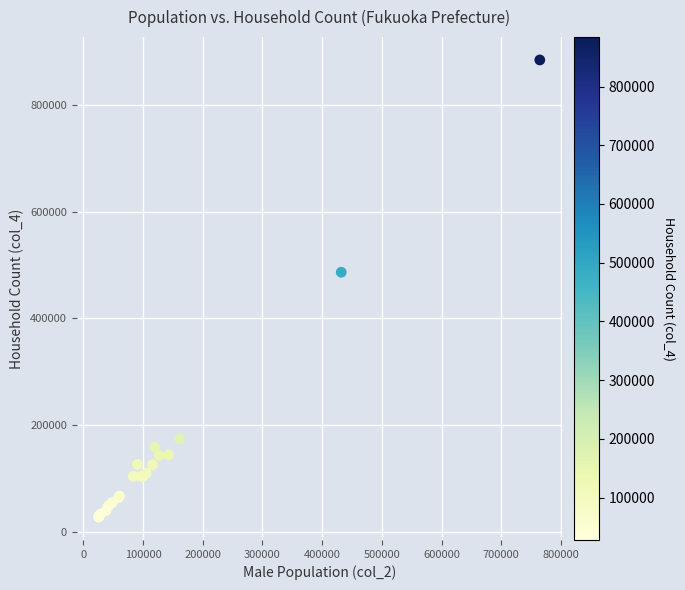

What Y value in the scatter plot is closest to 455977?

486472